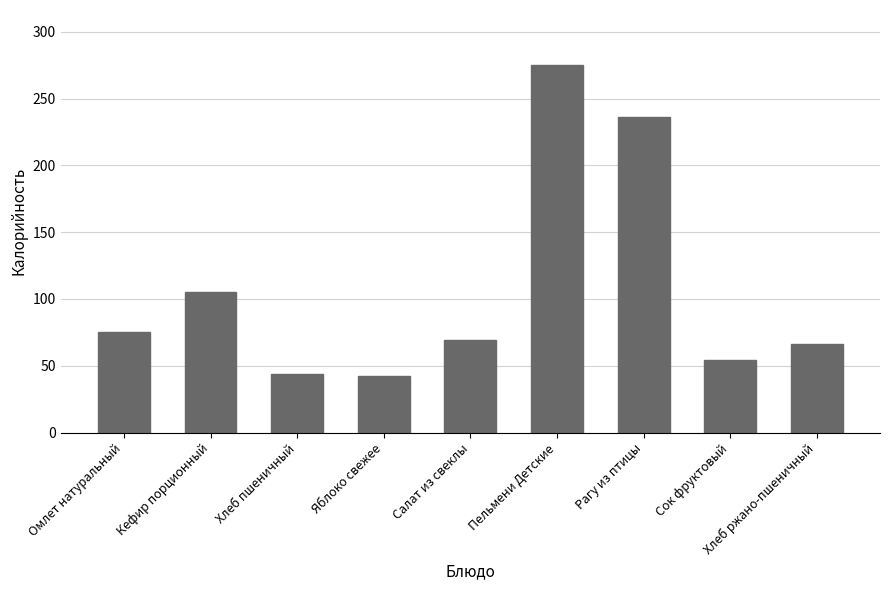

What is the value of the 4th bar from the left?

42